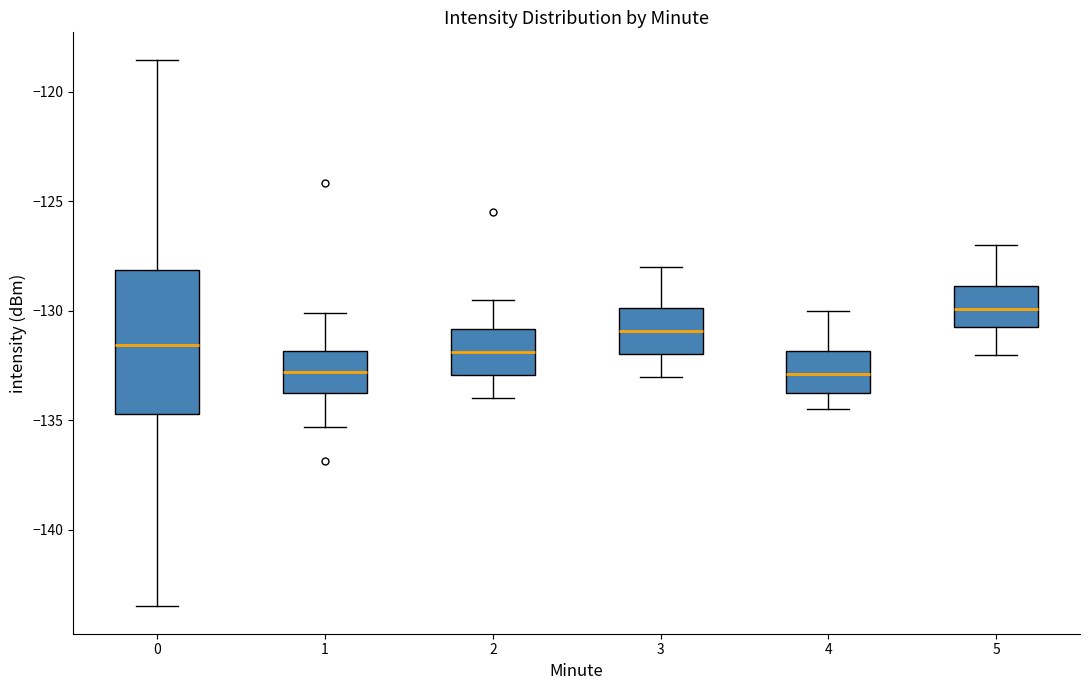

Where does the median line of the box at x = 5 sit on the y-axis? The values are not printed on the chart, so give them approximately, as read against the axis.

-130.0